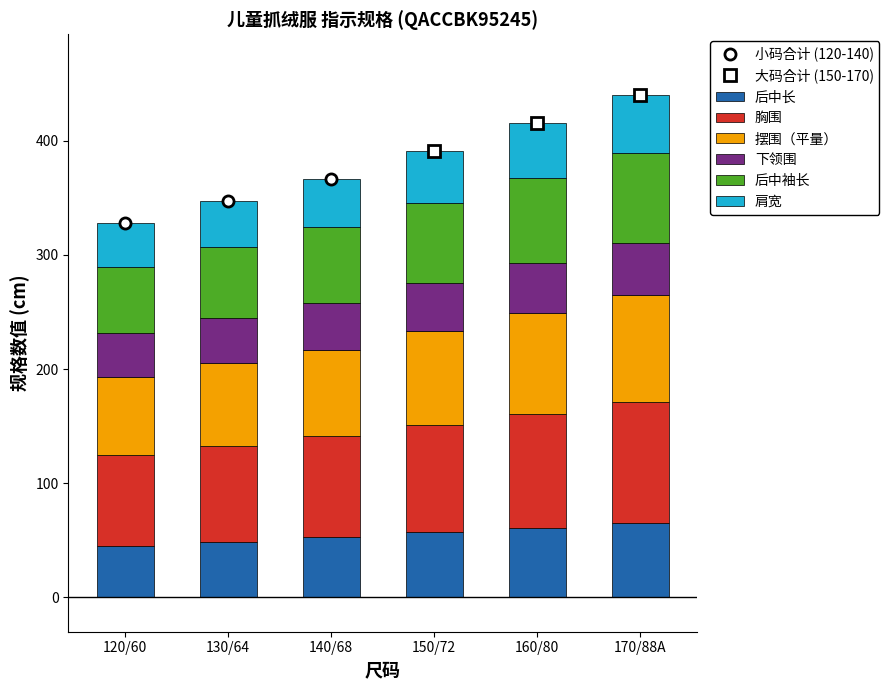

What is the average value of the 后中袖长 series?

68.0